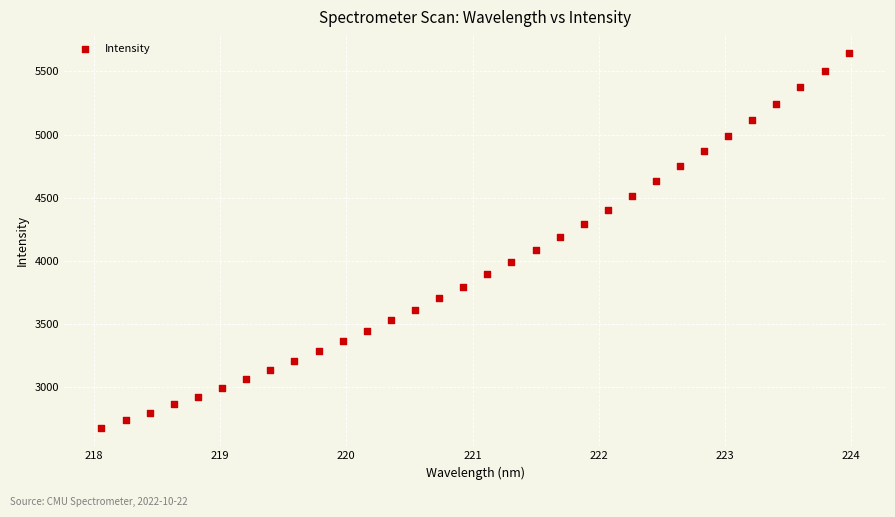

What is the range of X values (max minus min)?

5.9